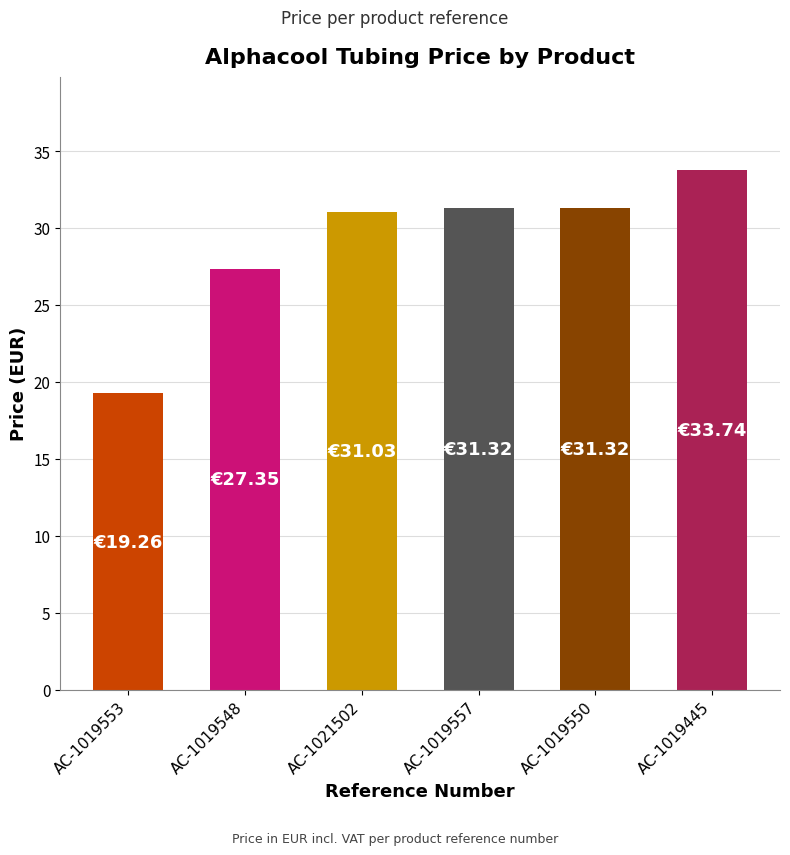

Which has a higher value, AC-1019548 or AC-1019445?

AC-1019445